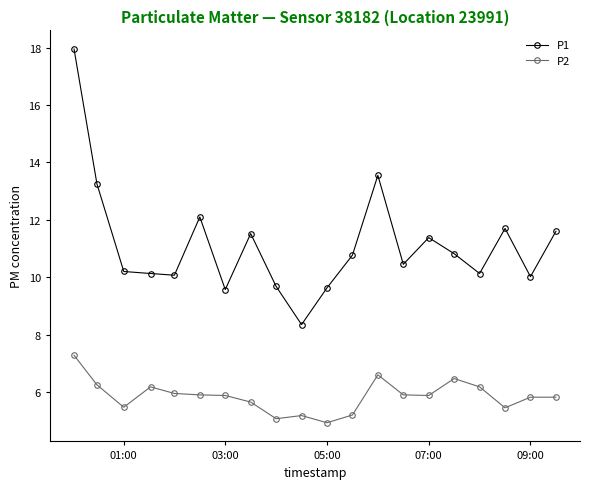

Which series has the largest total across all categories?

P1